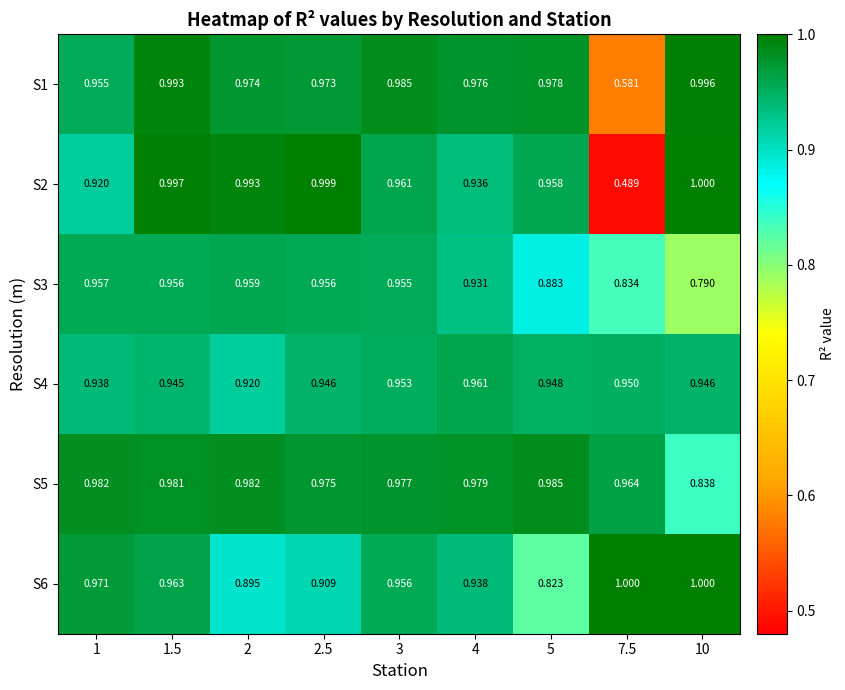

Is the value of S4 at 3 greater than the value of S2 at 2?

No